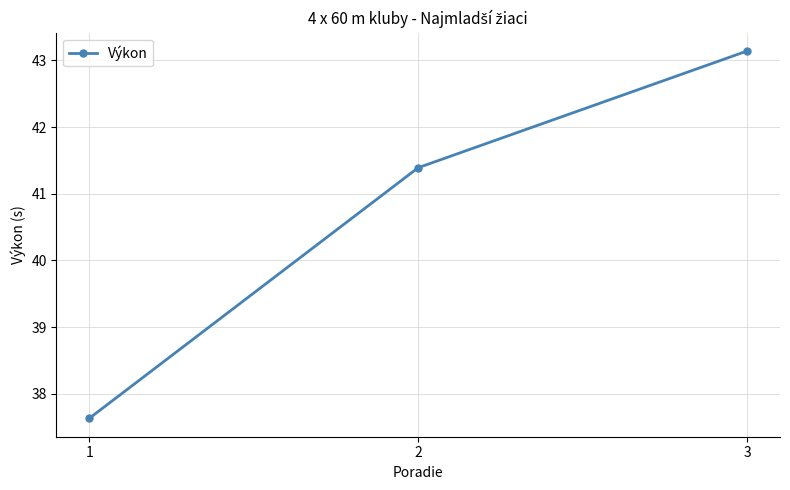

What is the value of the 1st point from the left?

37.6